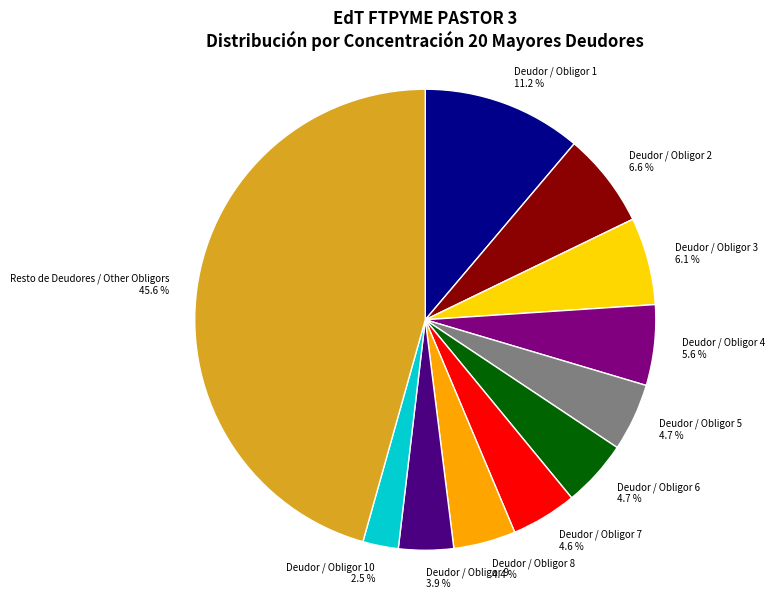

True or false: Deudor / Obligor 1 accounts for 5% of the total.

False